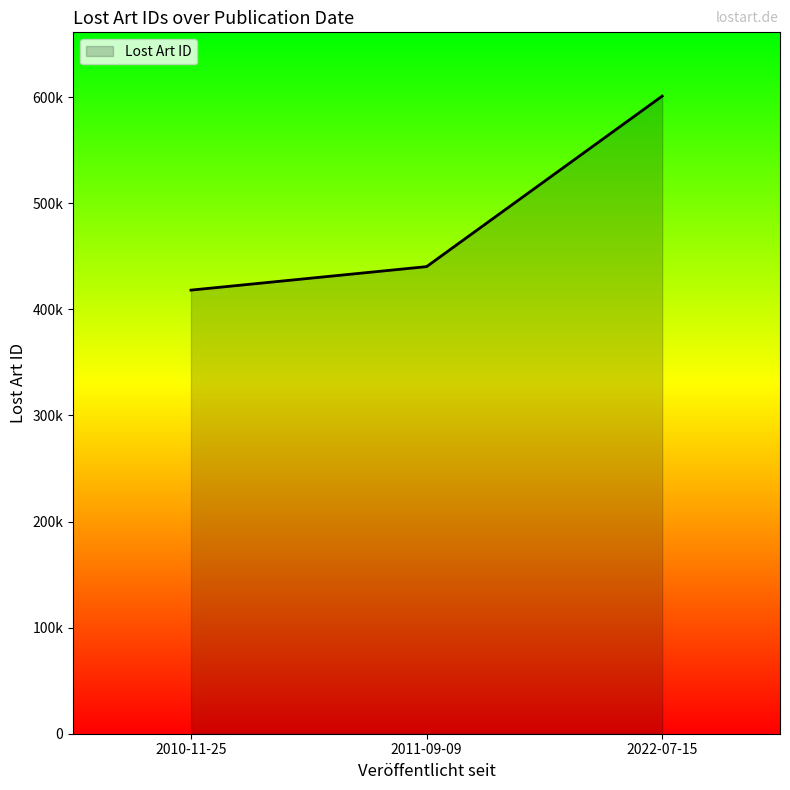

What is the approximate value at 2022-07-15?

601068